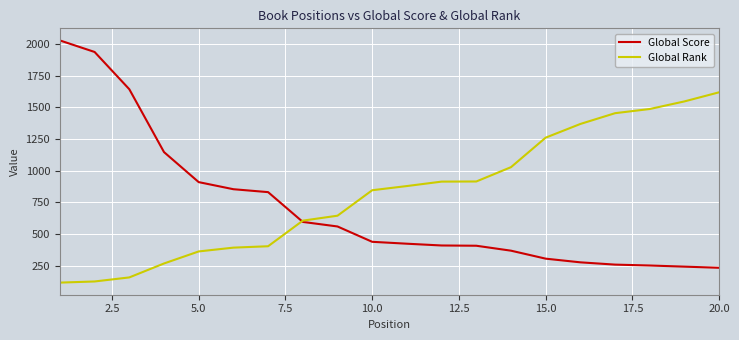

After their last crossing, which series has the higher values: Global Rank or Global Score?

Global Rank